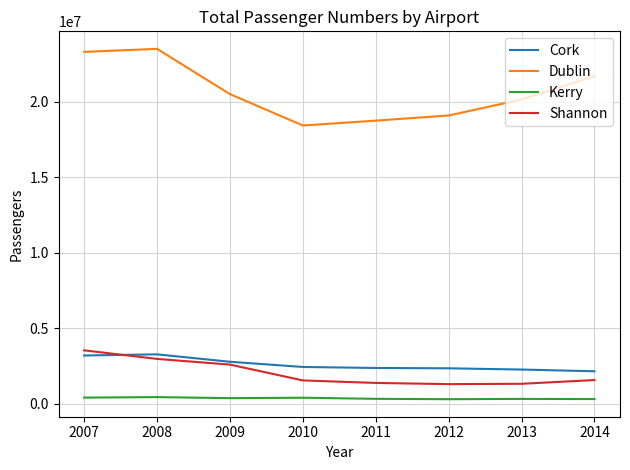

True or false: Dublin and Cork cross at least once.

False